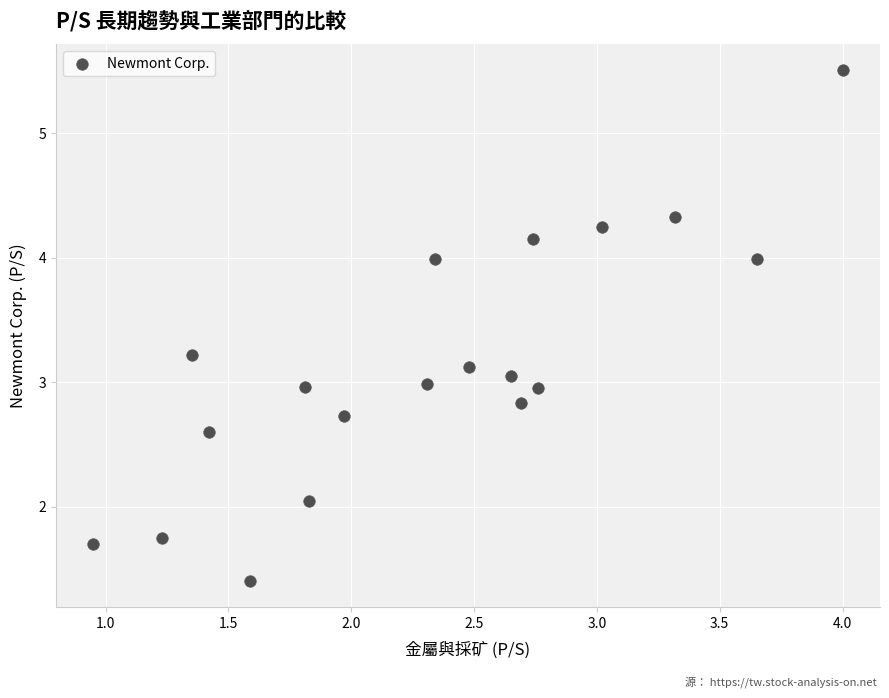

What is the range of Y values (max minus min)?

4.1